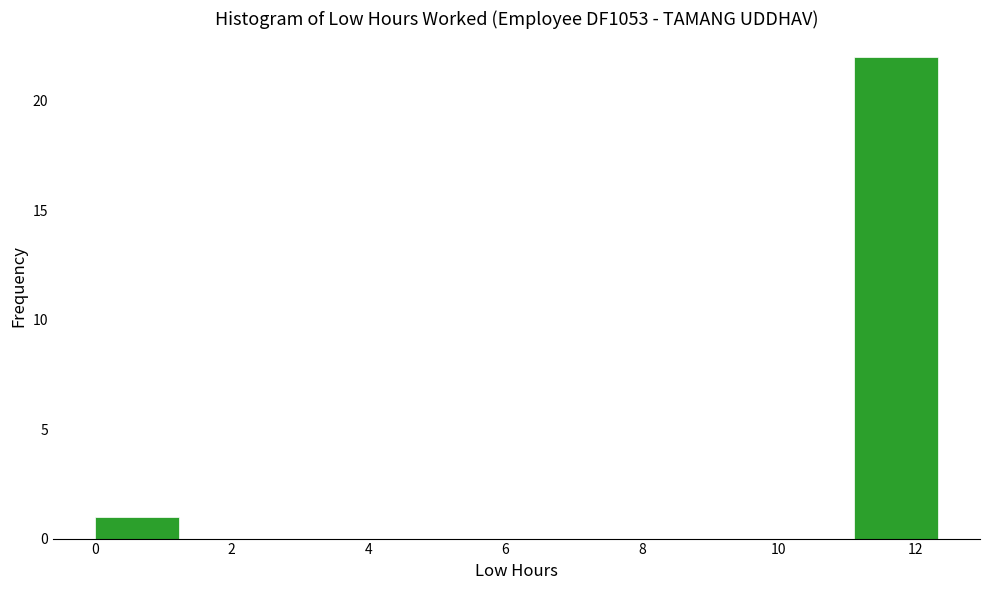

Reading left to right, list every bar in this chart as the range it spans on the x-axis followed by its height. Neither the bar edges nor the heights are printed on the chart, so give them approximately, as read against the axes.

0.0 to 1.2: 1
1.2 to 2.4: 0
2.4 to 3.6: 0
3.6 to 5.0: 0
5.0 to 6.2: 0
6.2 to 7.4: 0
7.4 to 8.6: 0
8.6 to 9.8: 0
9.8 to 11.0: 0
11.0 to 12.4: 22